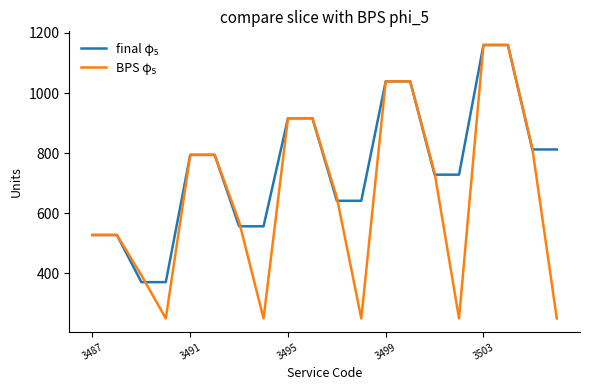

What is the greatest value displayed?

1160